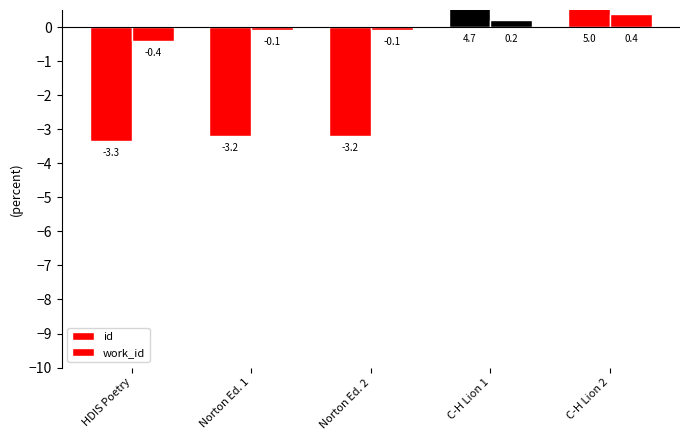

Reading left to right, list all the values displayed in this chart.

id: HDIS Poetry=-3.3	Norton Ed. 1=-3.2	Norton Ed. 2=-3.2	C-H Lion 1=4.7	C-H Lion 2=5.0
work_id: HDIS Poetry=-0.4	Norton Ed. 1=-0.1	Norton Ed. 2=-0.1	C-H Lion 1=0.2	C-H Lion 2=0.4